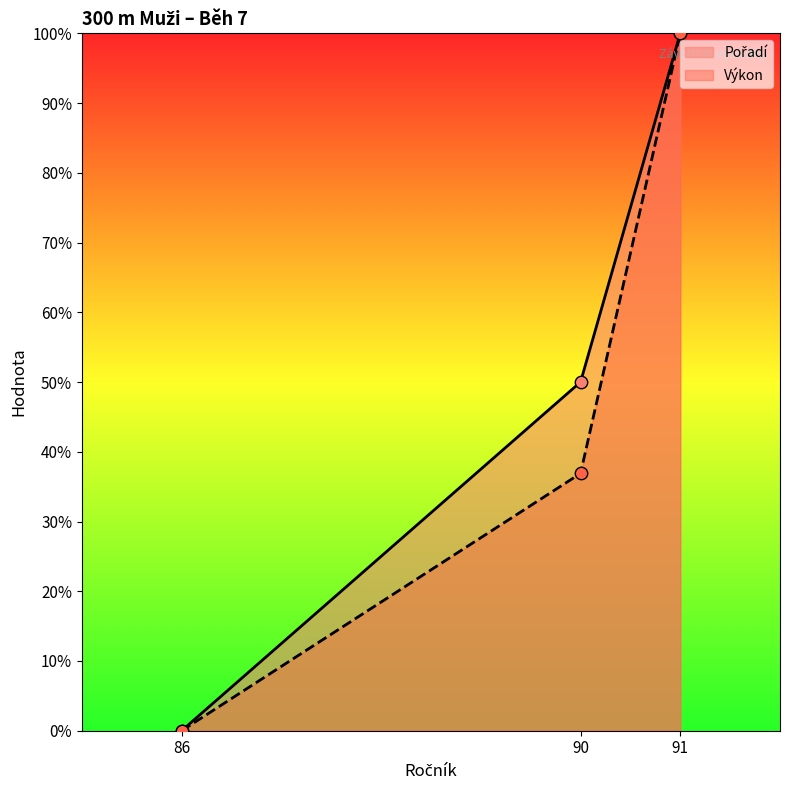

Is the value of Výkon at 86 greater than the value of Pořadí at 91?

No